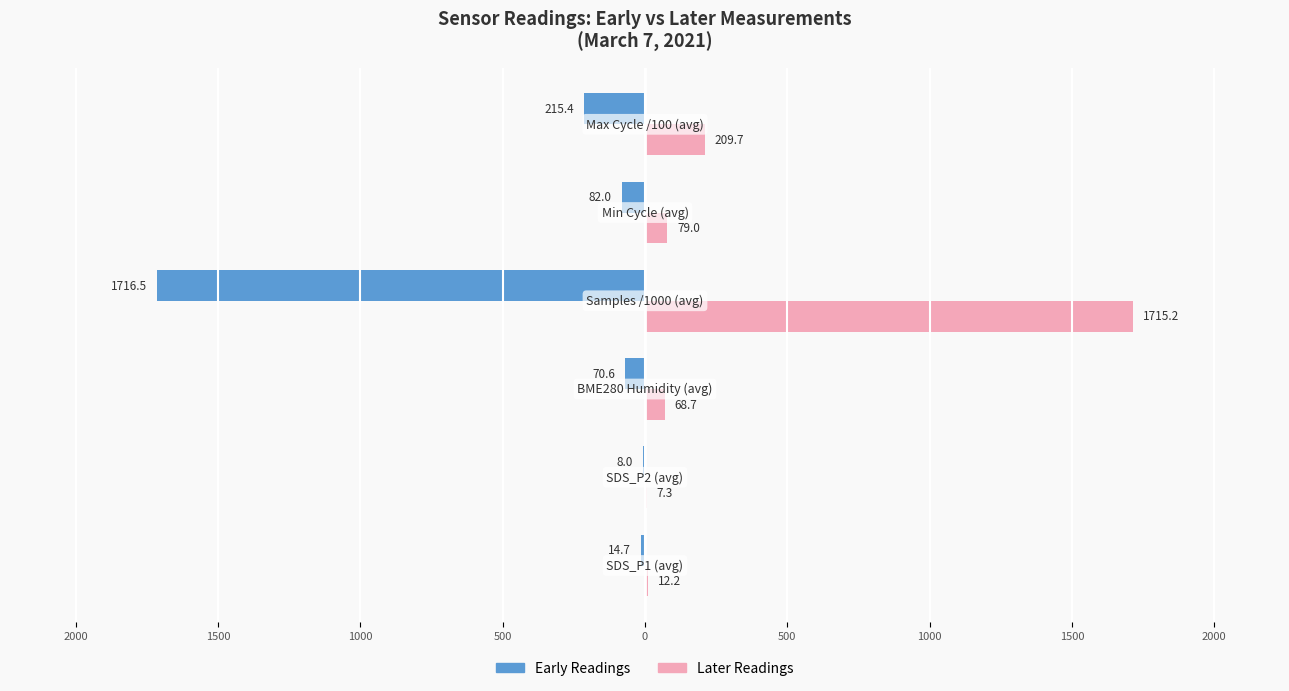

Reading left to right, what are all the values shown in this chart?

Early Readings: -14.7	-8.0	-70.6	-1716.5	-82.0	-215.4
Later Readings: 12.2	7.3	68.7	1715.2	79.0	209.7